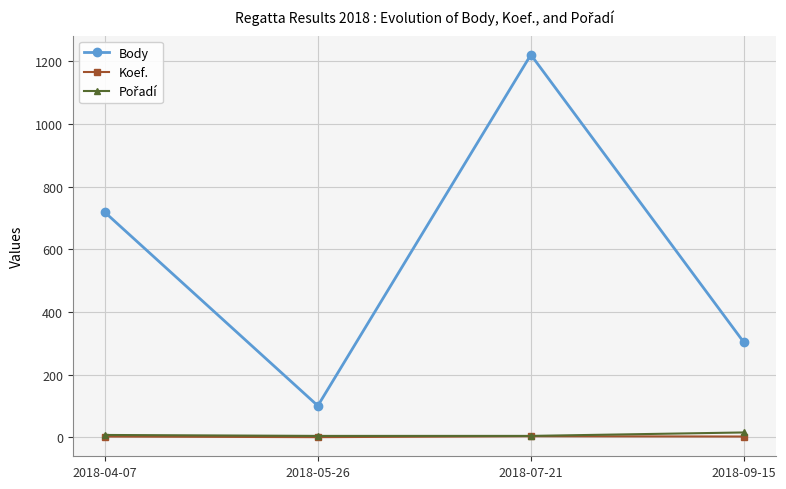

What position from the left is 2018-05-26?

2